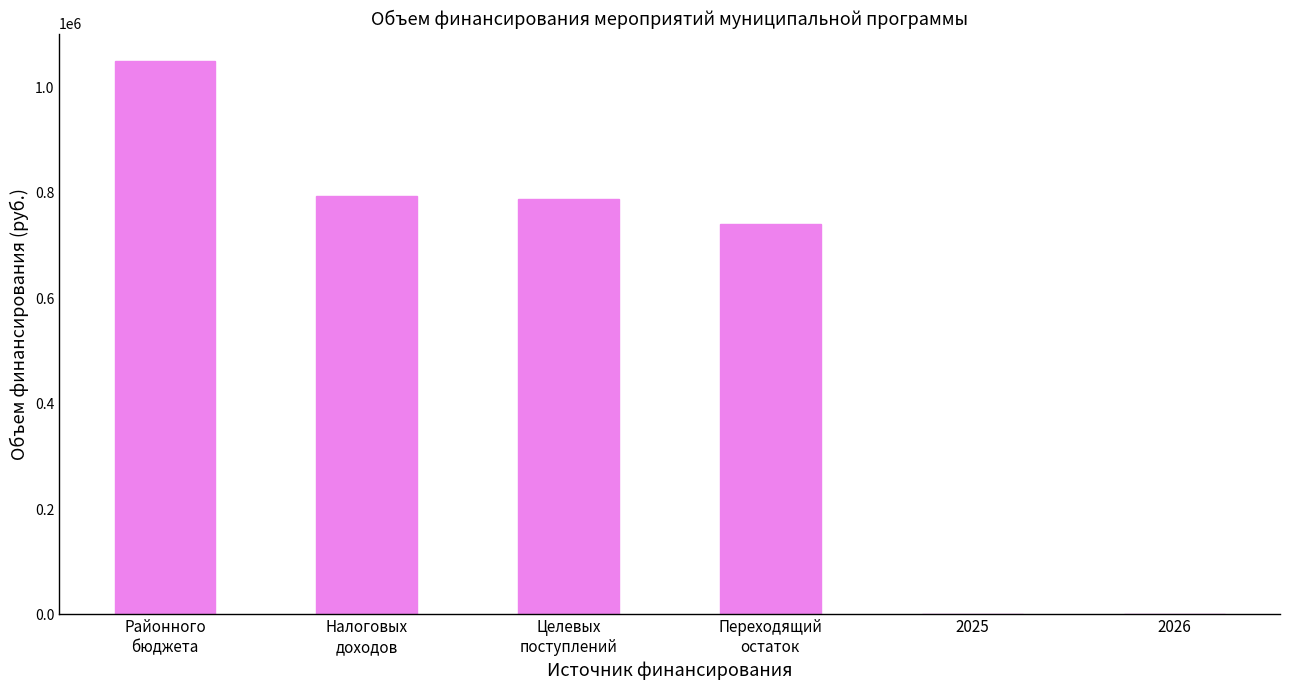

Is it true that the value at 2025 is 615461.7?

False